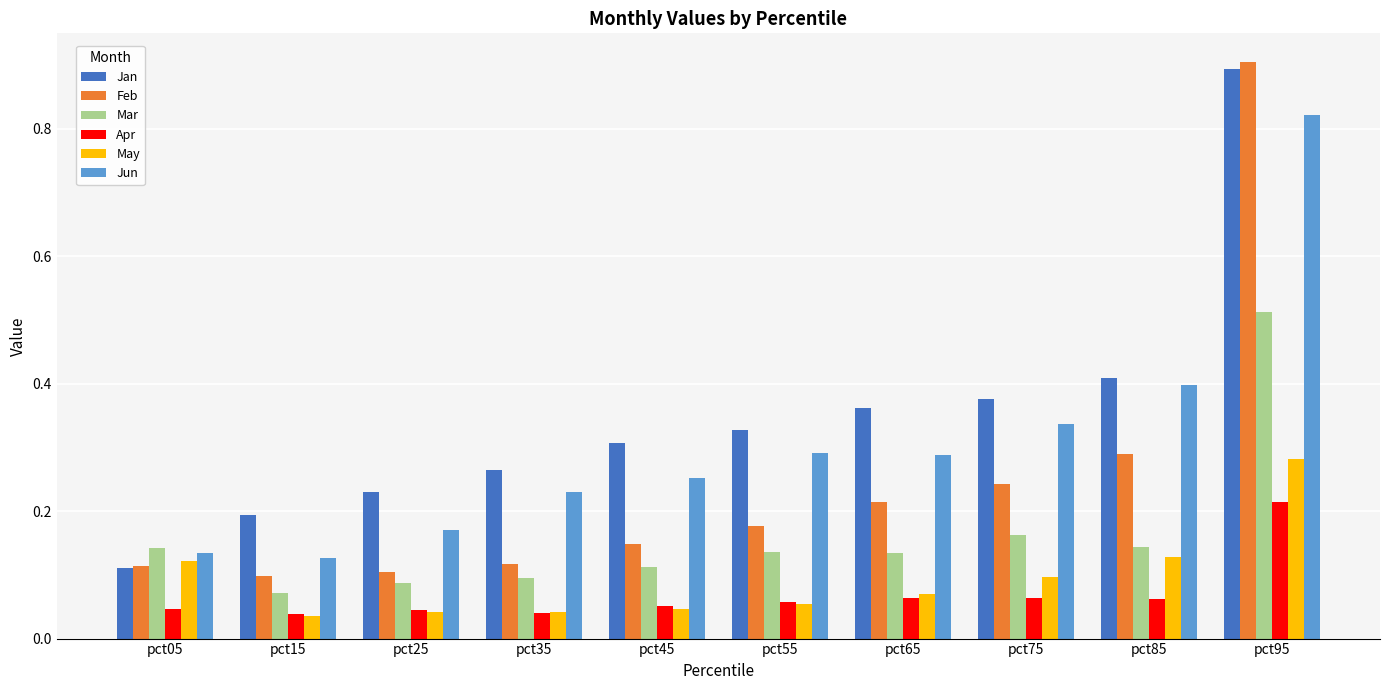

Are the bars horizontal?

No